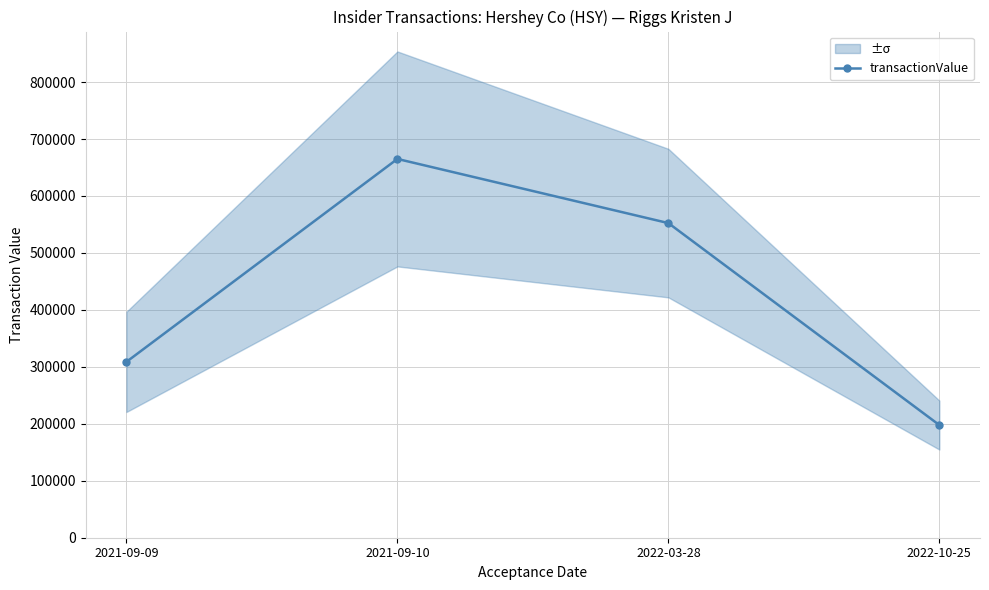

Count the number of categories in the chart.

4